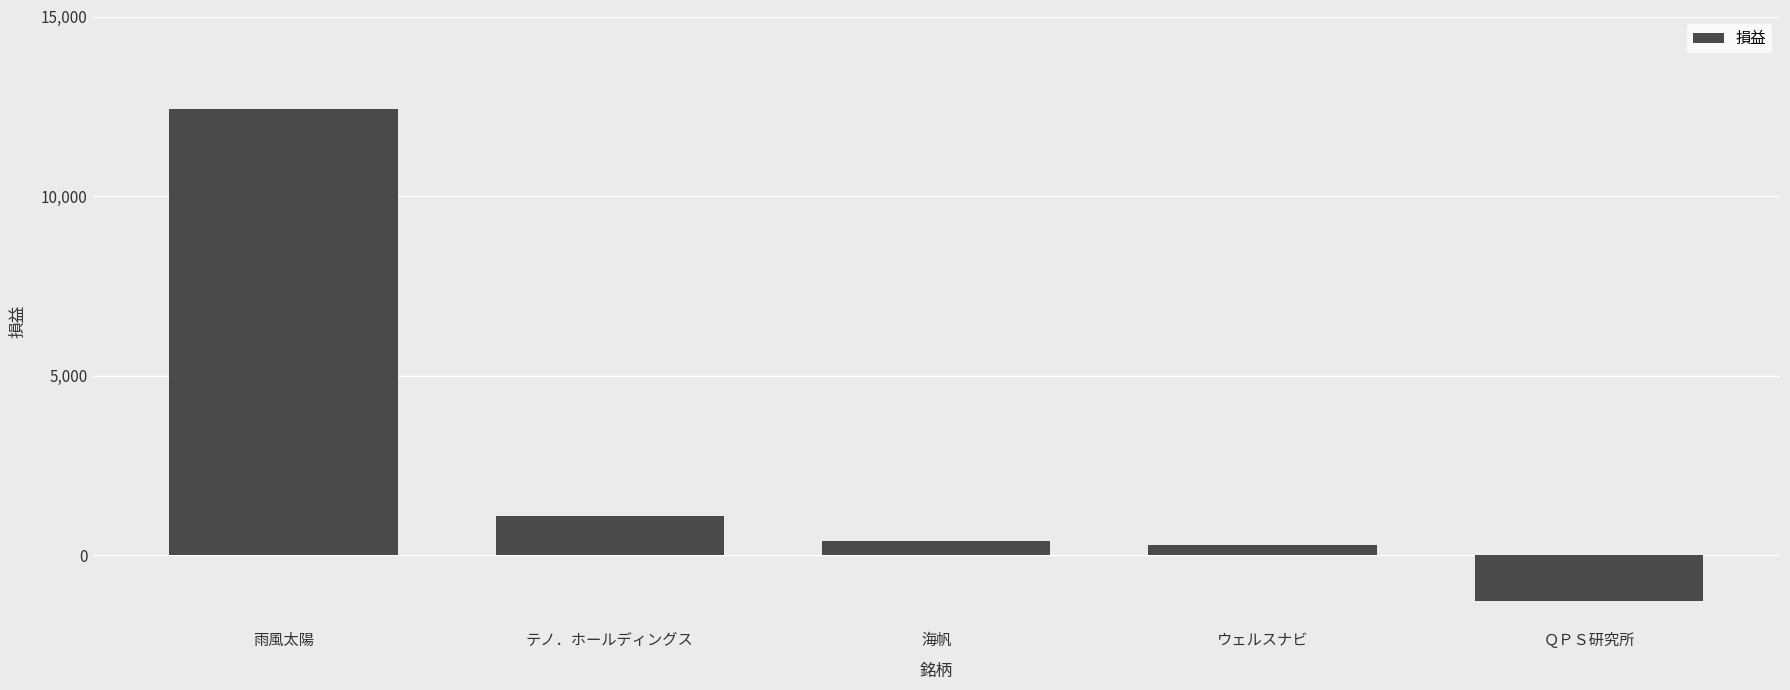

The chart shows a value of 1946 at テノ．ホールディングス. True or false?

False